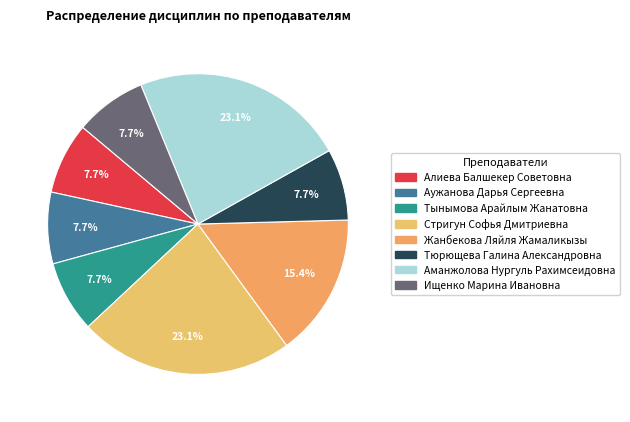

How many slices are in this pie chart?

8